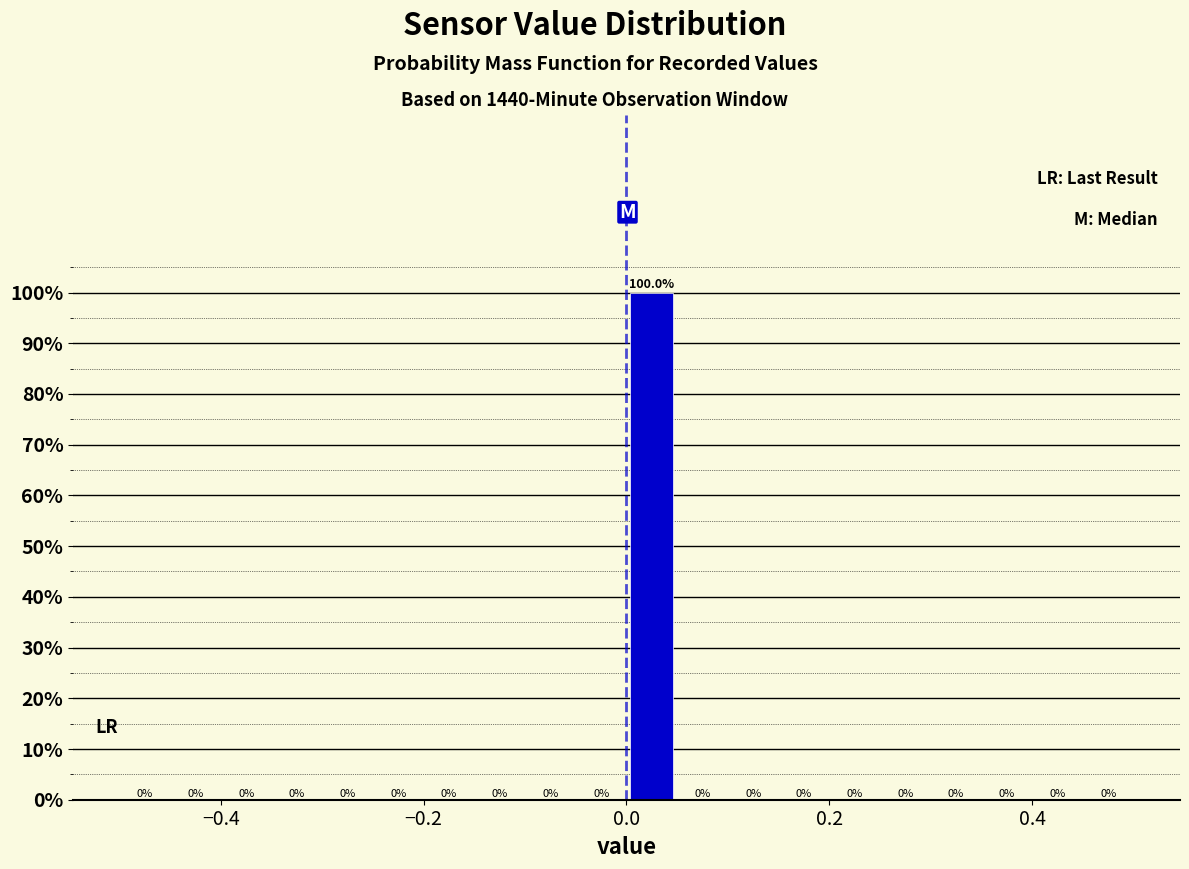

Read against the x-axis, roughly where is the centre of the tallest bar?

0.02